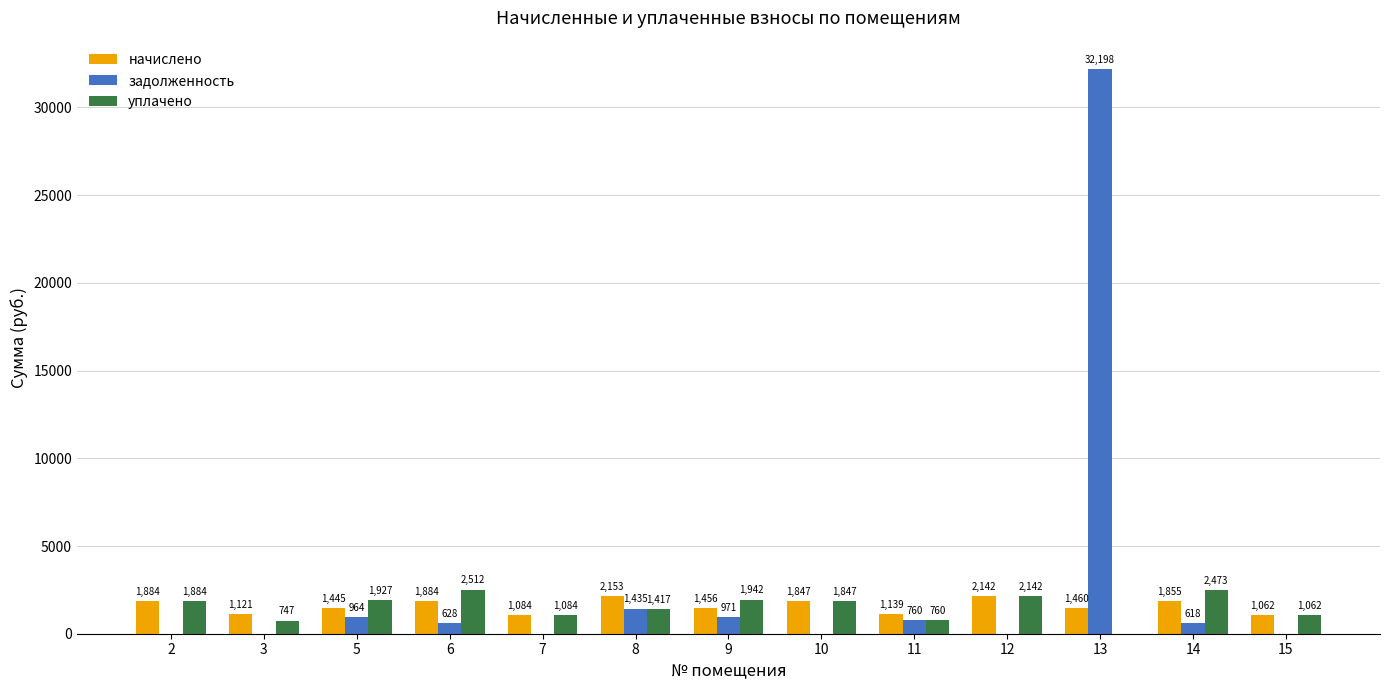

At which label is начислено closest to 1607?

13